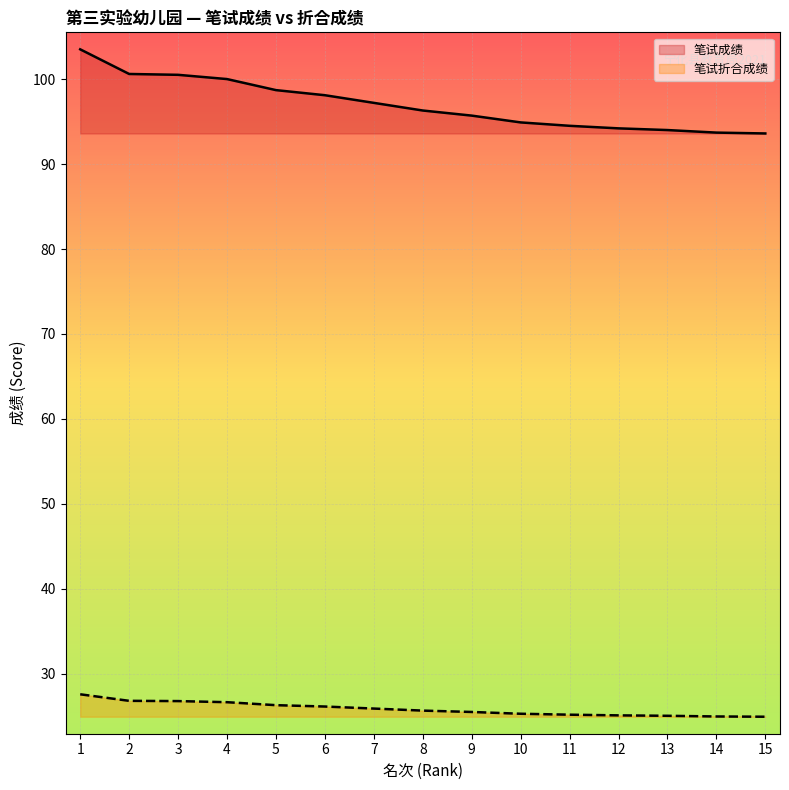

What is the value of the 笔试成绩 point at the 2nd from the left?

100.6